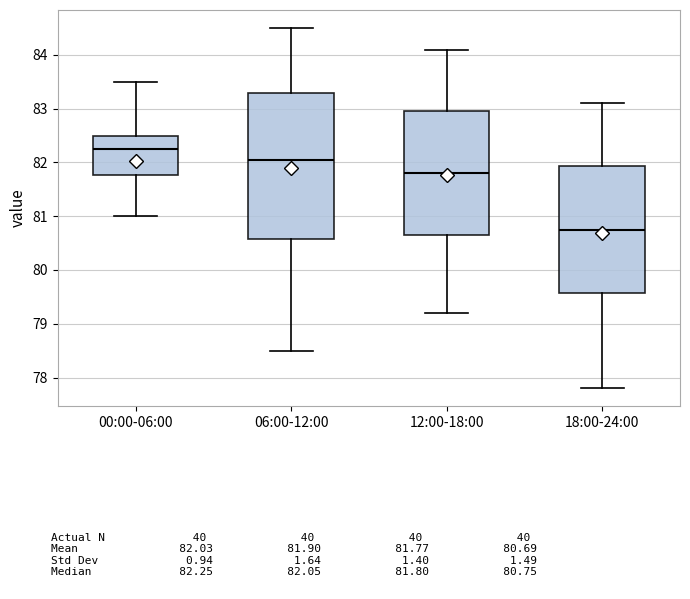

Reading left to right, read every box against the y-axis: the position of its median line, the range the box covers, and the ends of its whiskers. The values are not printed on the chart, so give them approximately, as read against the axis.

00:00-06:00: median 82.3, box 81.8 to 82.5, whiskers 81.0 to 83.5
06:00-12:00: median 82.1, box 80.6 to 83.3, whiskers 78.5 to 84.5
12:00-18:00: median 81.8, box 80.7 to 83.0, whiskers 79.2 to 84.1
18:00-24:00: median 80.8, box 79.6 to 81.9, whiskers 77.8 to 83.1